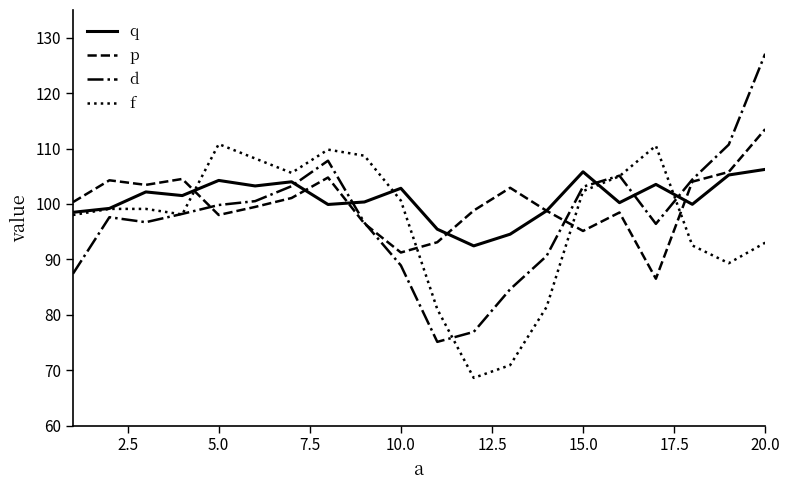

Which series has the largest range (max minus min)?

d